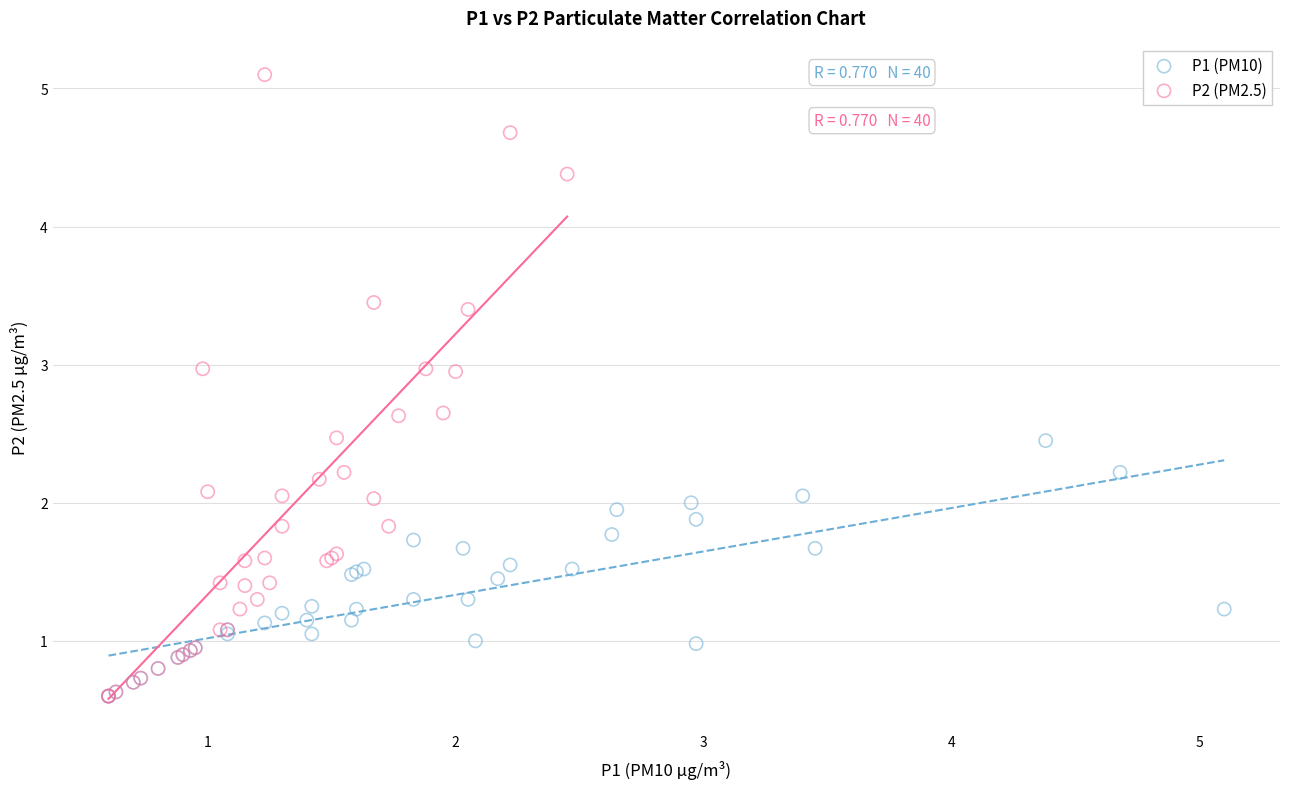

Which series has the largest Y range (max minus min)?

P2 (PM2.5)